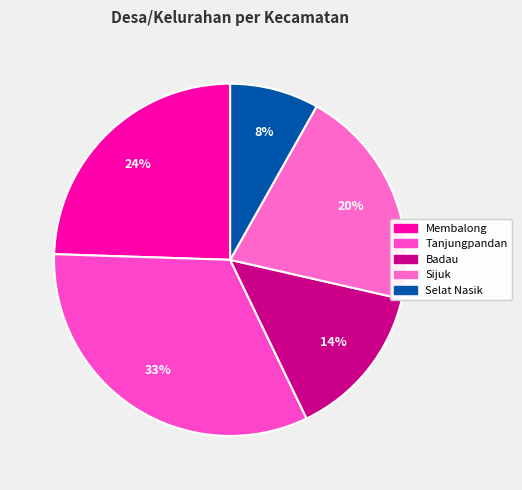

How many slices are in this pie chart?

5